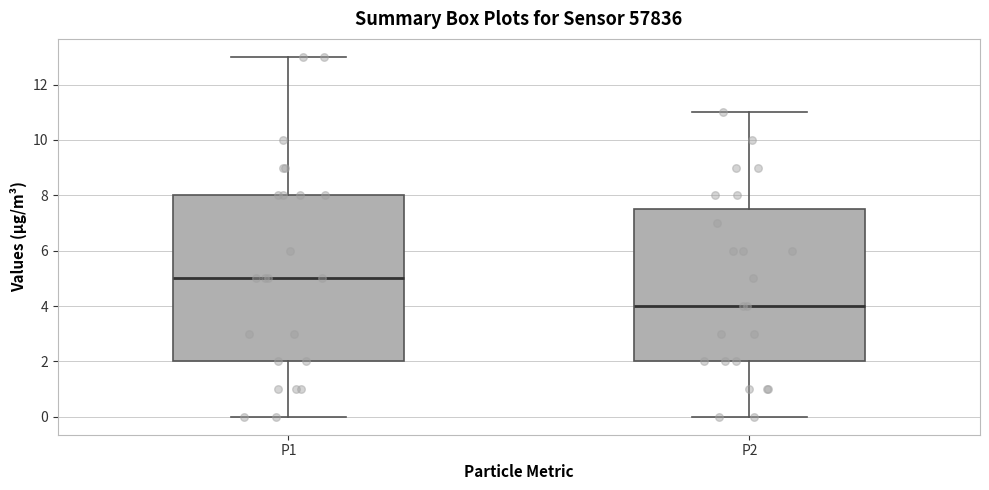

Reading left to right, read every box against the y-axis: the position of its median line, the range the box covers, and the ends of its whiskers. The values are not printed on the chart, so give them approximately, as read against the axis.

P1: median 5.0, box 2.0 to 8.0, whiskers 0.0 to 13.0
P2: median 4.0, box 2.0 to 7.6, whiskers 0.0 to 11.0